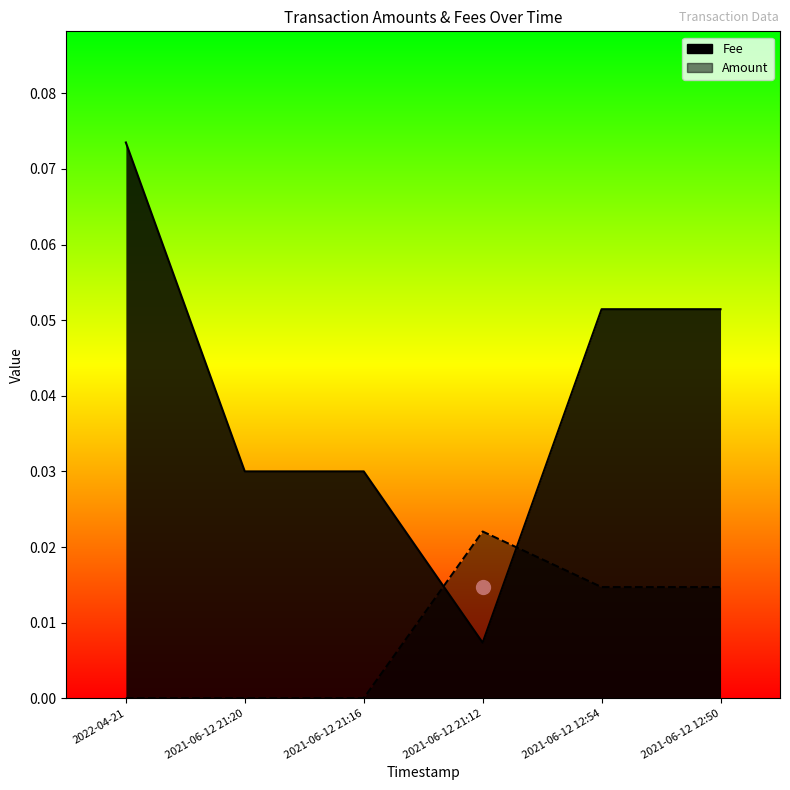

True or false: Fee has more than 2 points higher than both neighbors.

False